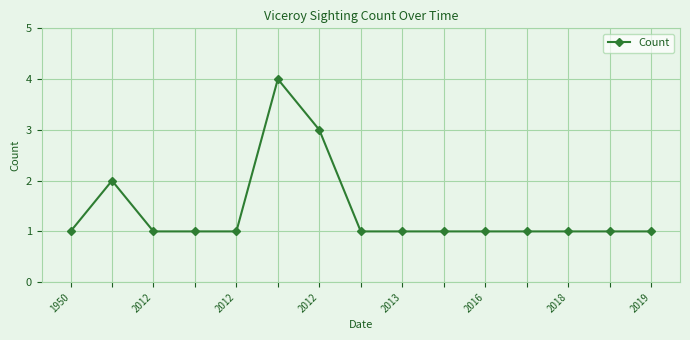

What is the maximum value shown in the chart?

4